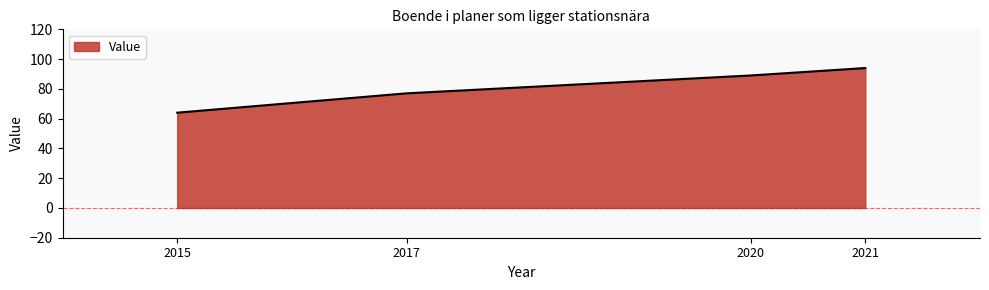

Which category has the highest value across all series?

2021